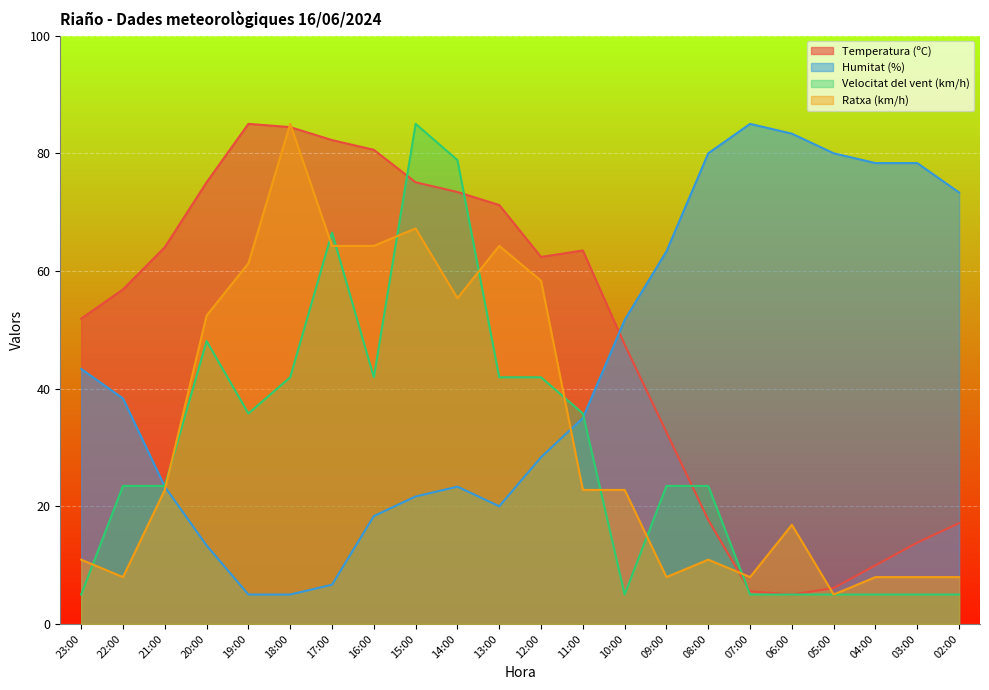

List the labels in order of Temperatura (ºC) value, smallest first.

06:00, 07:00, 05:00, 04:00, 03:00, 02:00, 08:00, 09:00, 10:00, 23:00, 22:00, 12:00, 11:00, 21:00, 13:00, 14:00, 20:00, 15:00, 16:00, 17:00, 18:00, 19:00